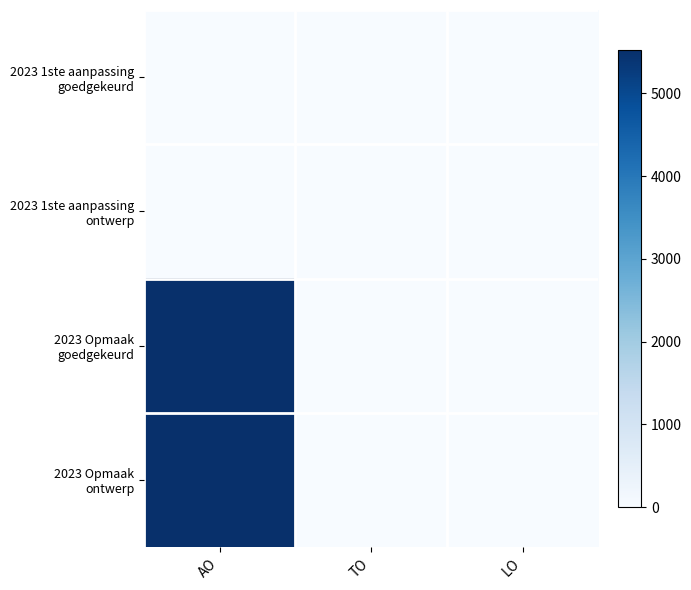

Which series has the widest spread of values?

2023 Opmaak goedgekeurd